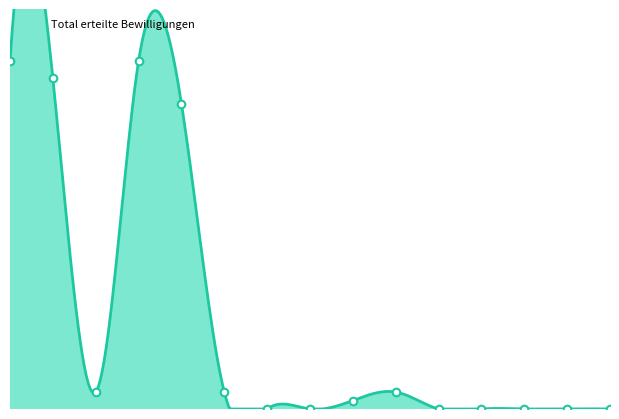

Which series reaches the maximum Y coordinate?

Total erteilte Bewilligungen